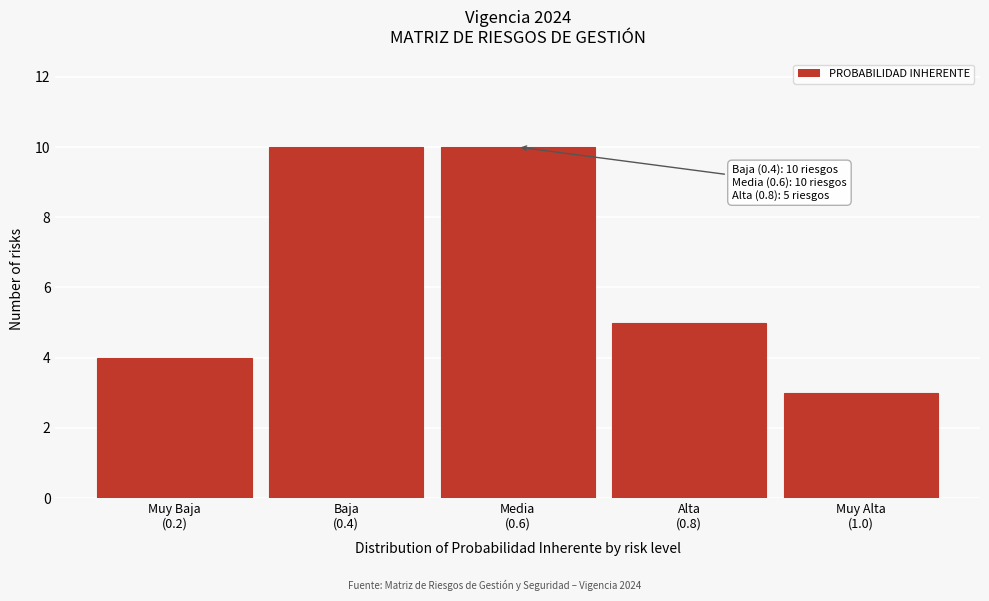

Reading right to left, list all the values displayed in this chart.

3	5	10	10	4